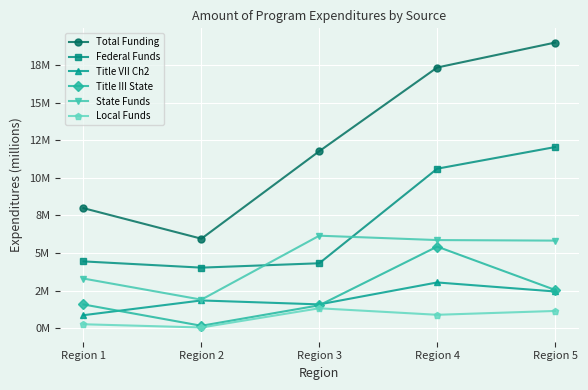

Which series changed the most between Region 2 and Region 3?

Total Funding